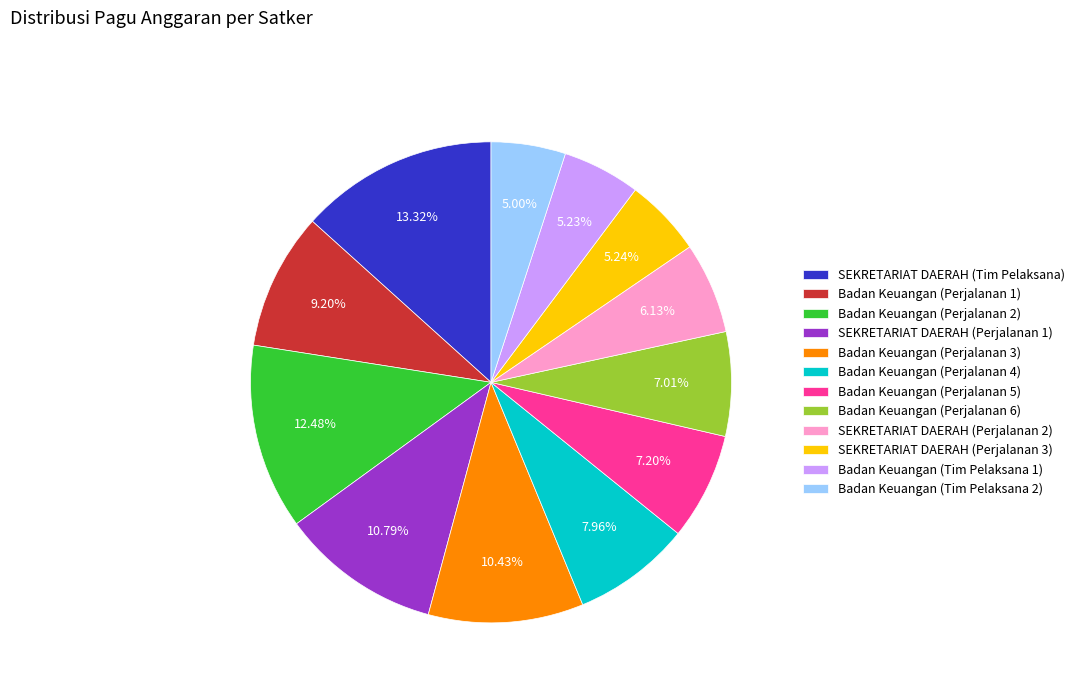

What is the largest slice in the pie chart?

SEKRETARIAT DAERAH (Tim Pelaksana)